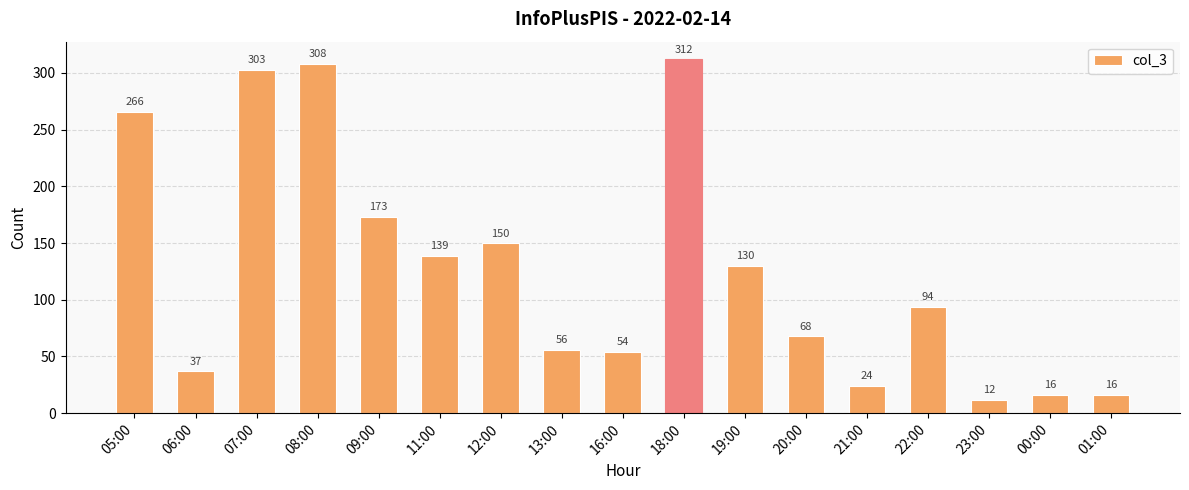

What is the difference between the second highest and minimum values?

296